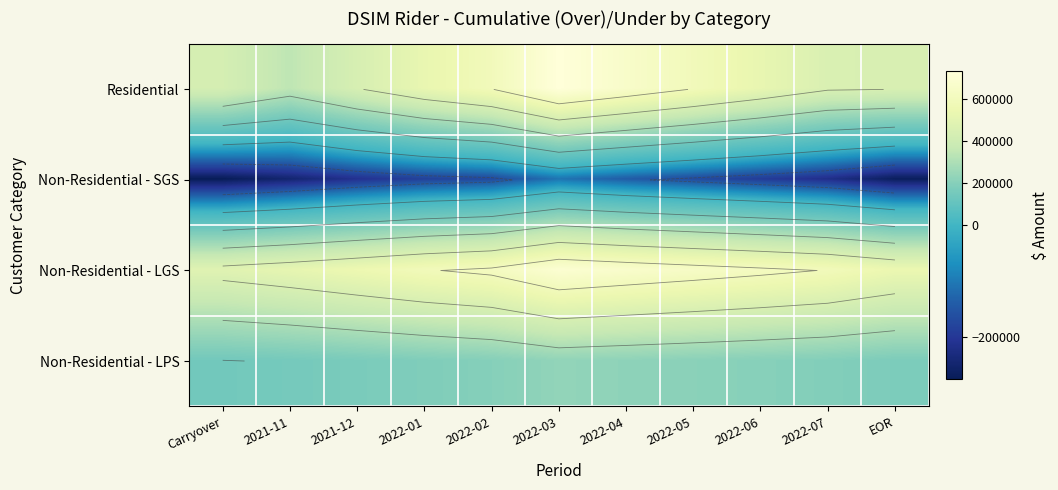

How many data points does each series have?

11